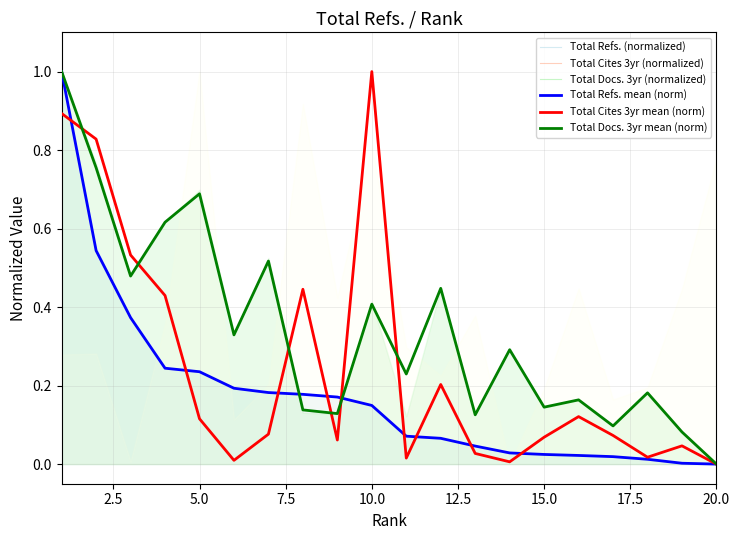

What is the difference between the second highest and second lowest values in the Total Refs. mean (norm) series?

0.5